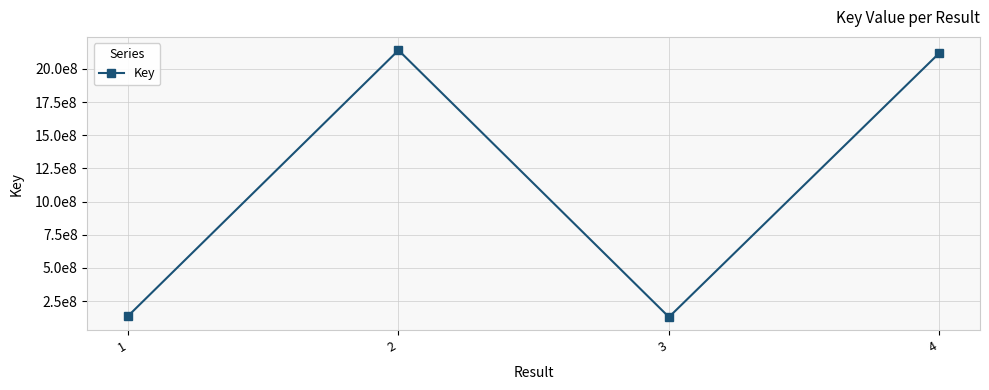

Reading right to left, extract all data points from this chart.

4=2120399569	3=130109457	2=2140751800	1=137873306